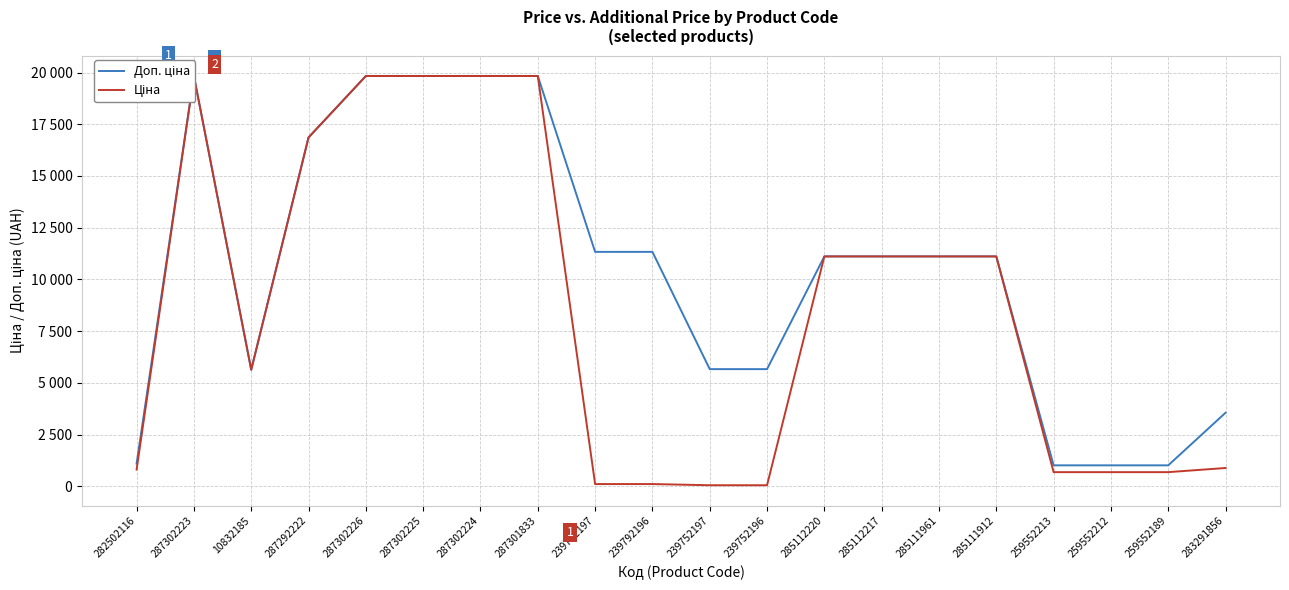

Does the chart display data point markers on the line(s)?

No